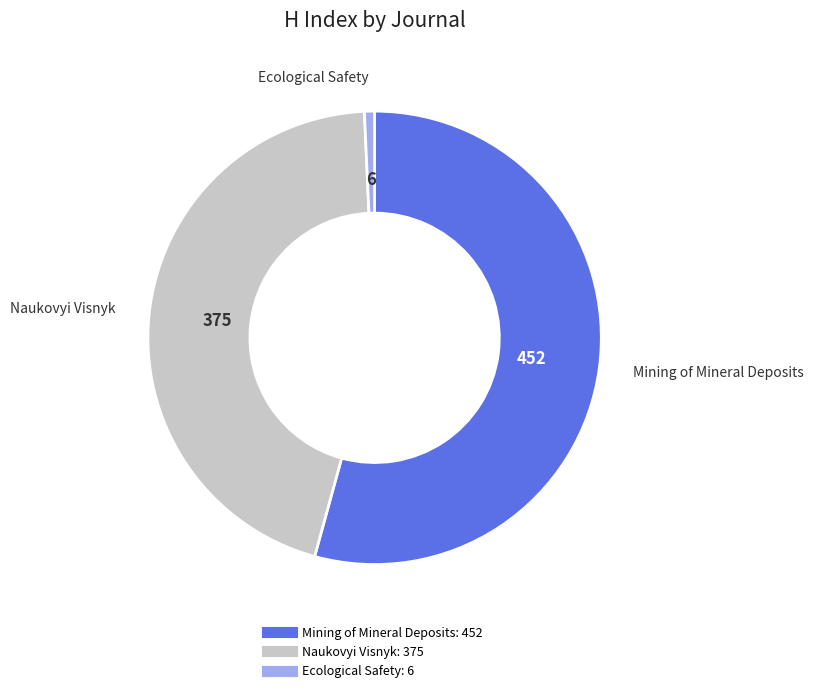

Is there any slice that represents more than half of the pie?

Yes